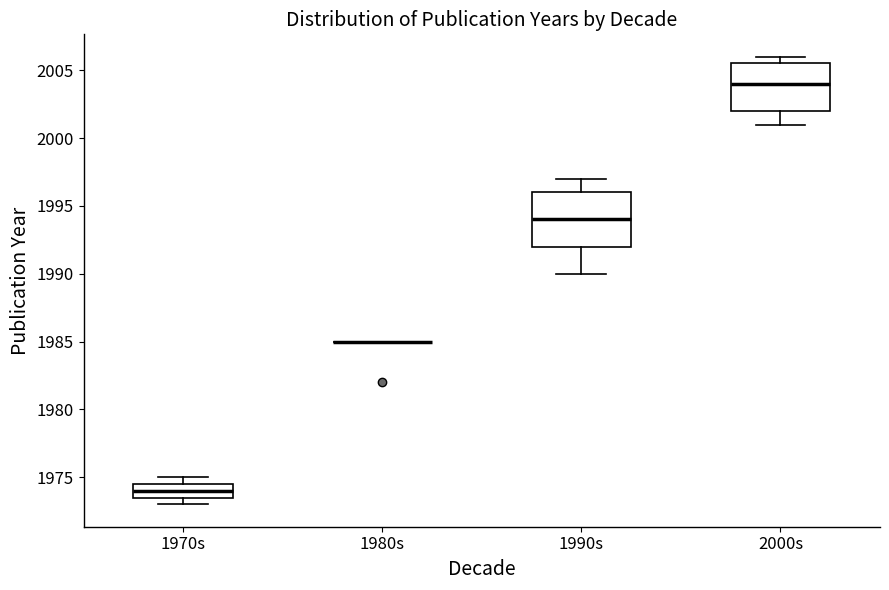

Comparing the boxes themselves (not the whiskers), which one is the tallest?

1990s